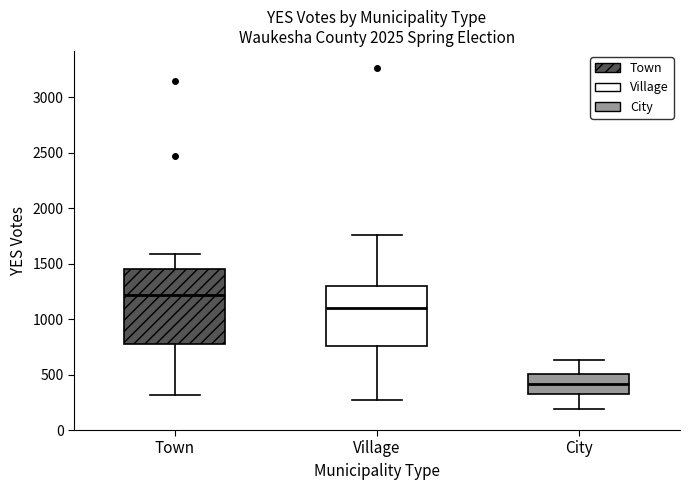

Comparing the boxes themselves (not the whiskers), which one is the tallest?

Town